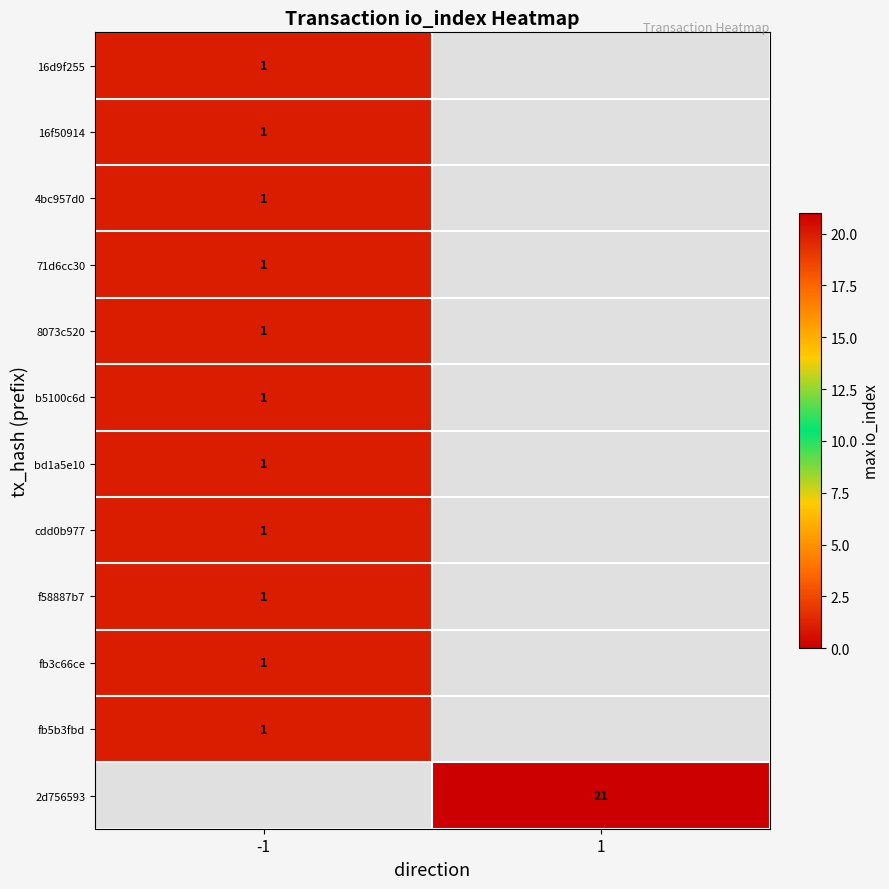

True or false: bd1a5e10 has a value of 1 at -1.

True